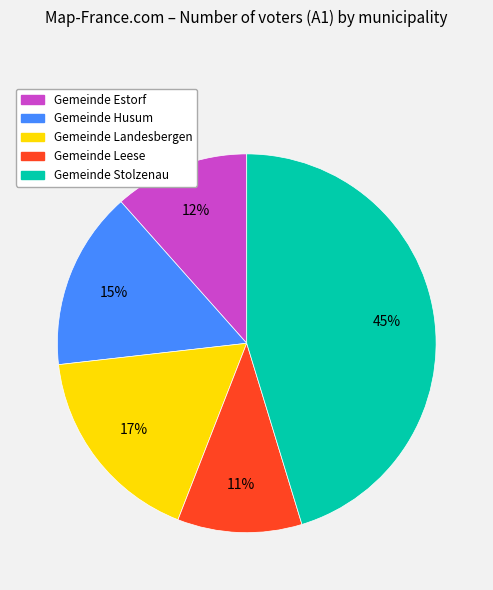

Count the number of slices in the pie.

5